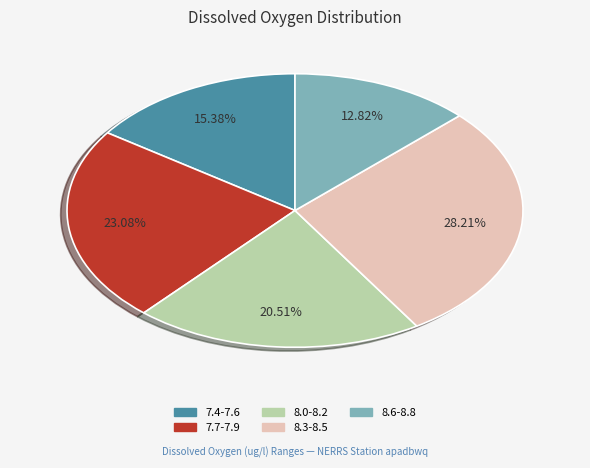

Do 7.4-7.6 and 8.0-8.2 together represent more than half of the pie?

No